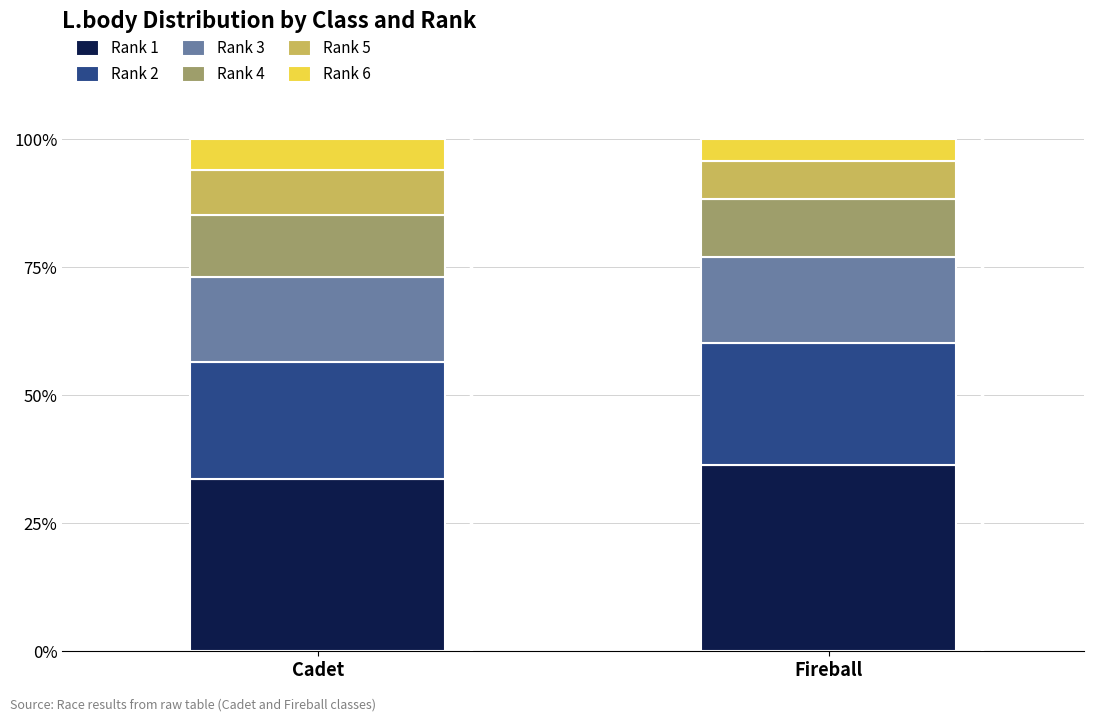

Rank the categories by Rank 1 value from lowest to highest.

Cadet, Fireball